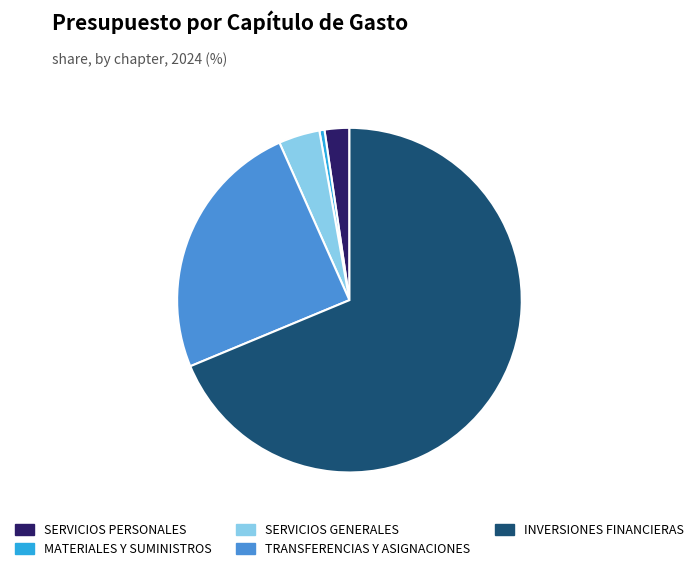

Does INVERSIONES FINANCIERAS represent more than half of the total?

Yes